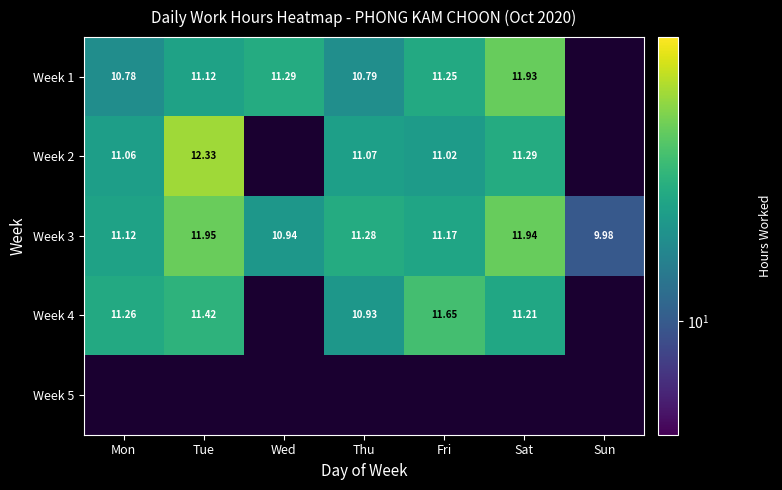

At how many categories does at least one series exceed 11?

6